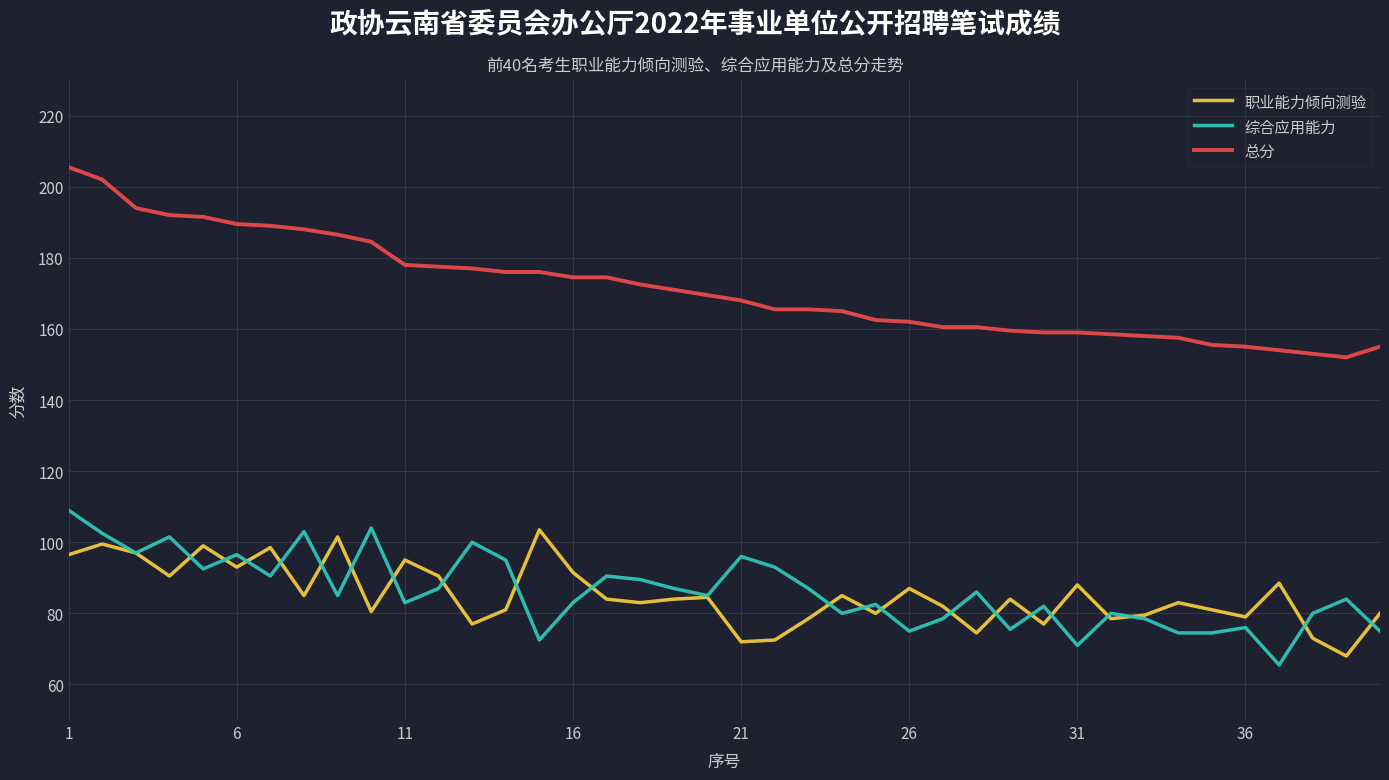

True or false: 综合应用能力 and 总分 cross at least once.

False